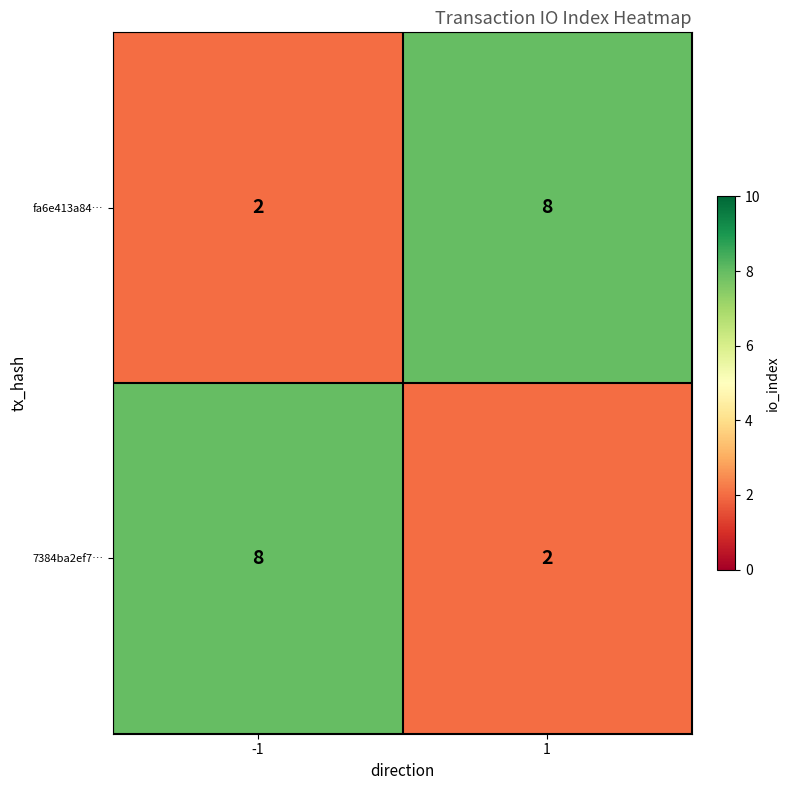

What is the spread (max minus min) of values at -1?

6